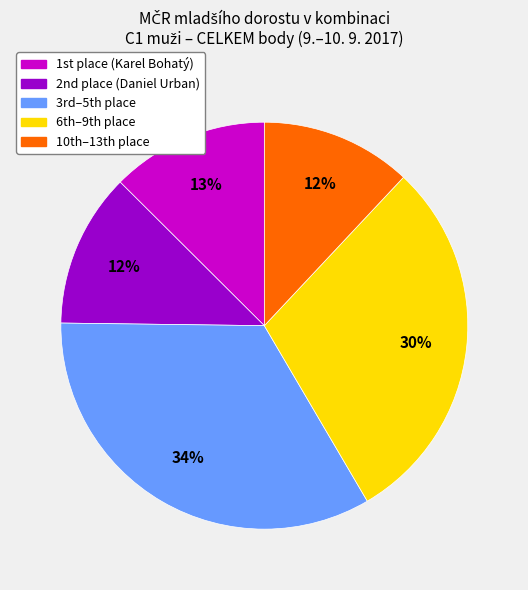

To the nearest percent, what is the difference between the largest and smallest slice percentages?

22%